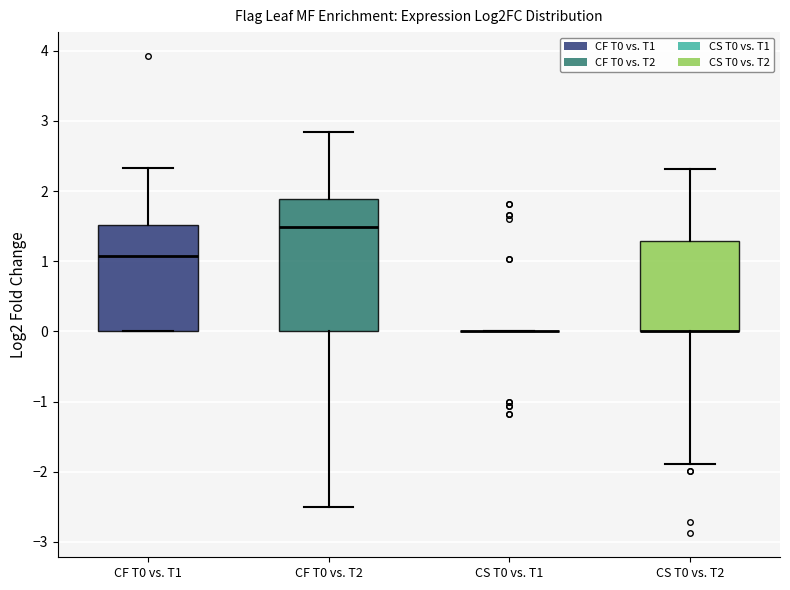

Where is the upper edge of the box for CF T0 vs. T1 on the y-axis? The values are not printed on the chart, so give them approximately, as read against the axis.

1.5